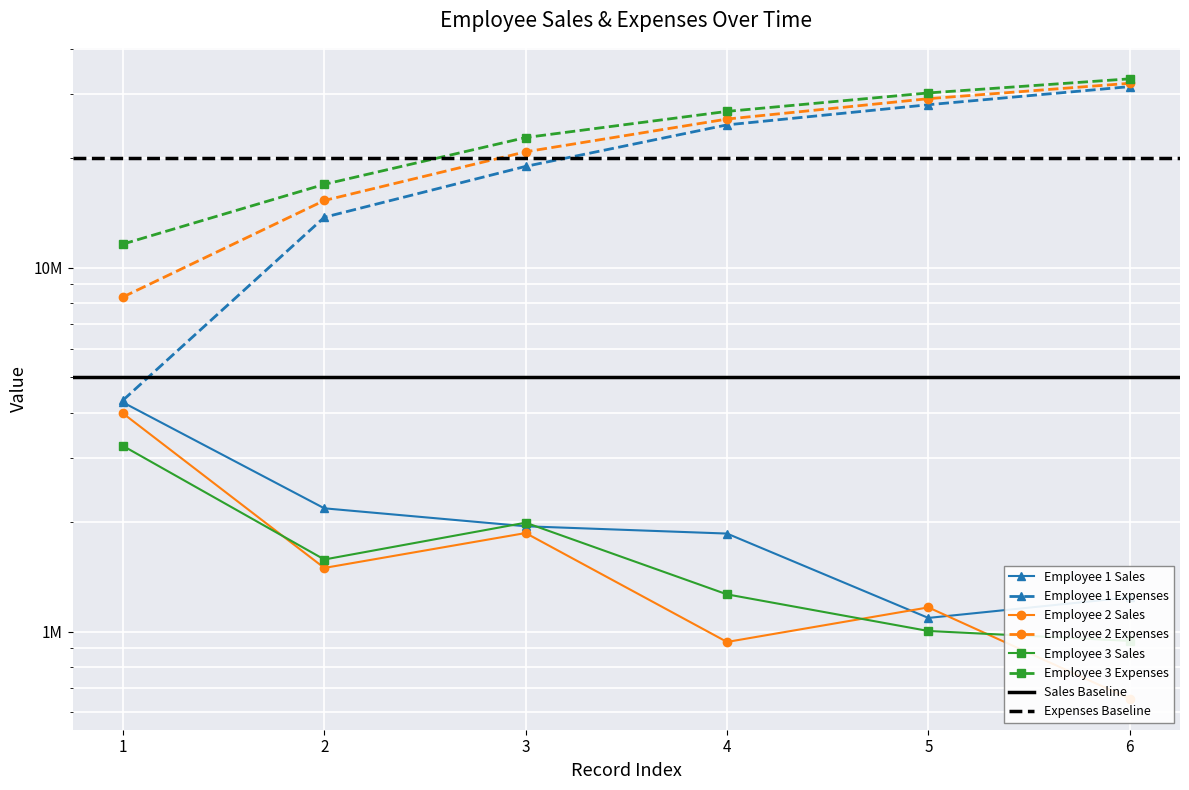

Between 2 and 4, which series saw the biggest shift?

Employee 1 Expenses